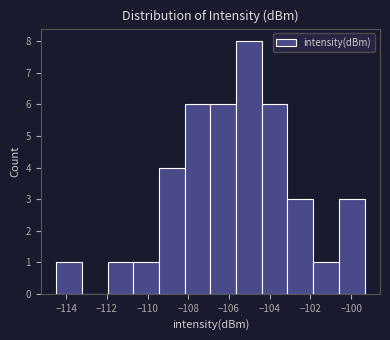

How tall is the bar that spans -107.0 to -105.6 on the x-axis? Neither the bar edges nor the heights are printed on the chart, so give them approximately, as read against the axes.

6